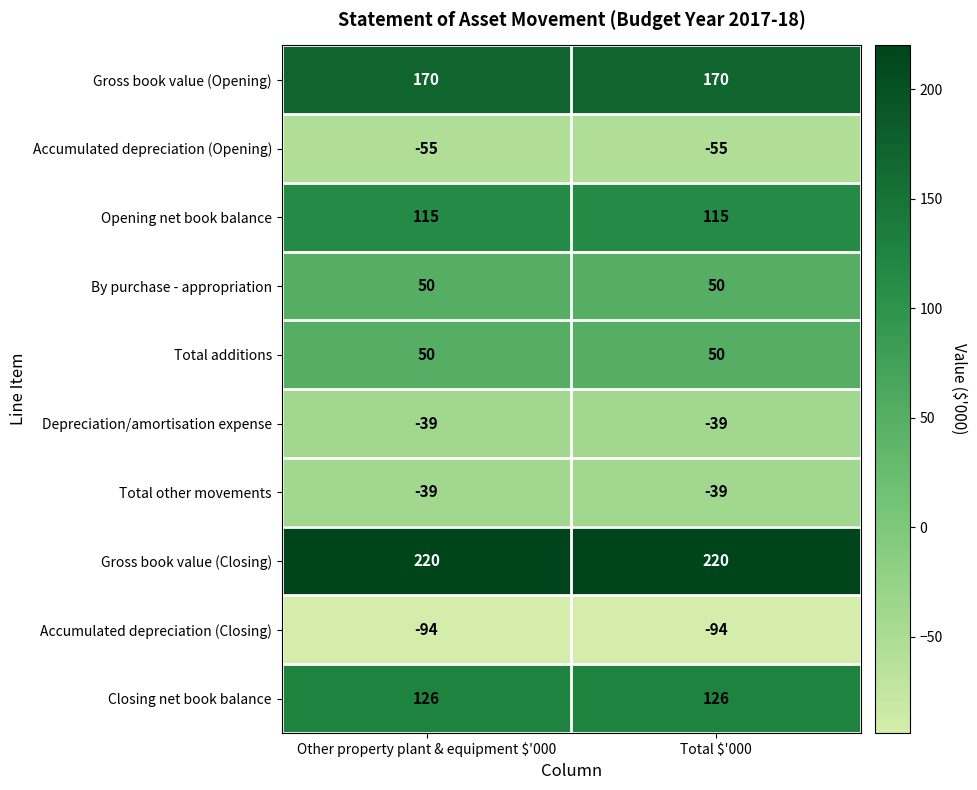

Reading left to right, list all the values displayed in this chart.

Gross book value (Opening): 170	170
Accumulated depreciation (Opening): -55	-55
Opening net book balance: 115	115
By purchase - appropriation: 50	50
Total additions: 50	50
Depreciation/amortisation expense: -39	-39
Total other movements: -39	-39
Gross book value (Closing): 220	220
Accumulated depreciation (Closing): -94	-94
Closing net book balance: 126	126